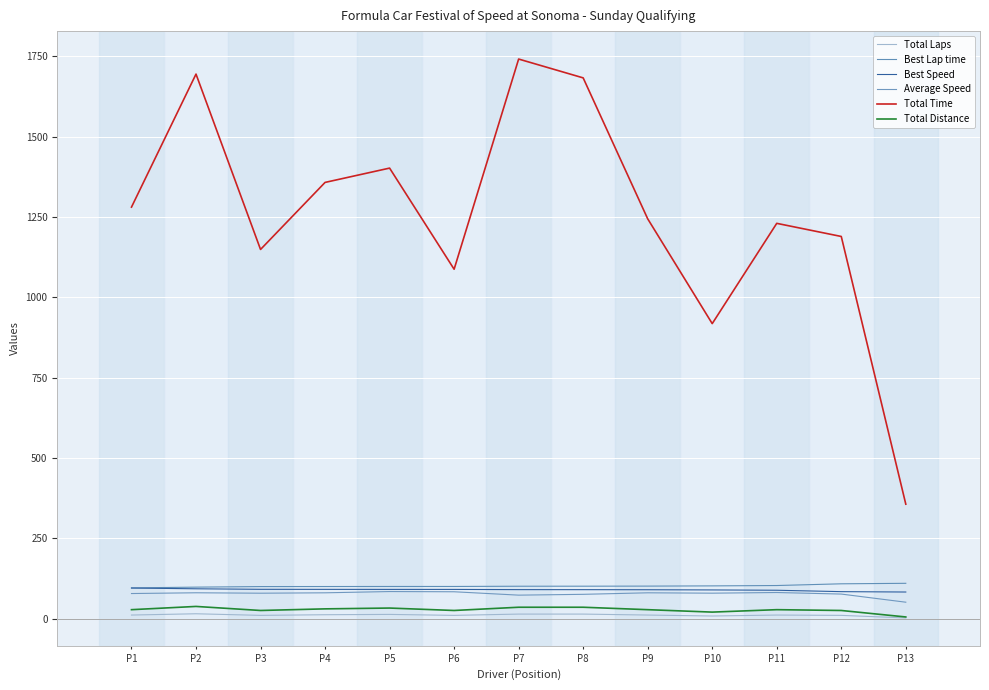

What is the average value of the Average Speed series?

77.0